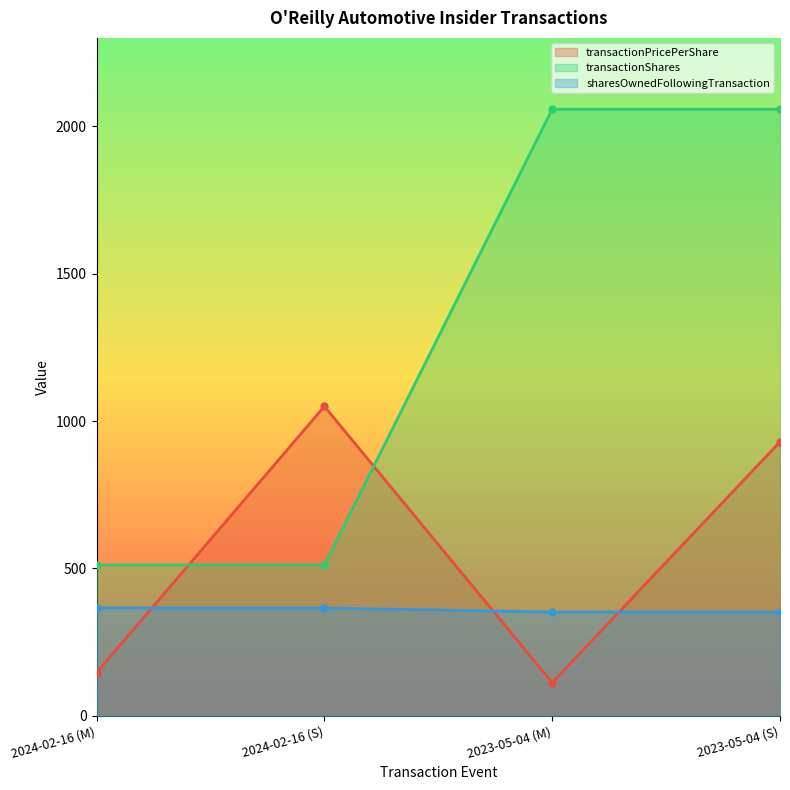

Reading left to right, extract all data points from this chart.

transactionPricePerShare: 146.7	1050.0	112.6	929.7
transactionShares: 512.0	512.0	2058.0	2058.0
sharesOwnedFollowingTransaction: 366.0	366.0	352.0	352.0